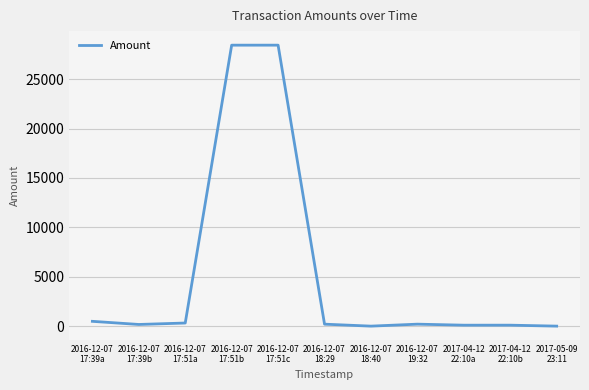

What is the difference between the maximum and minimum values?

28431.4